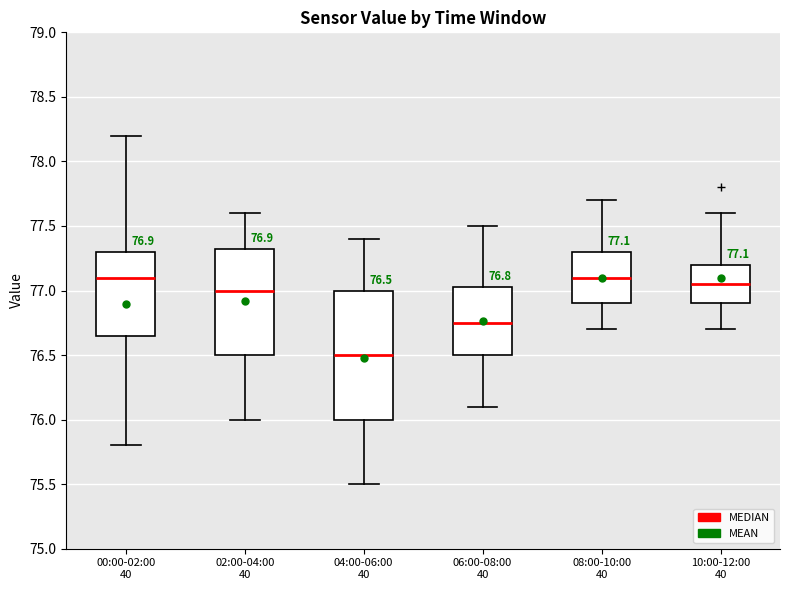

Which box is the tallest, from its lower edge to its upper edge?

04:00-06:00 40